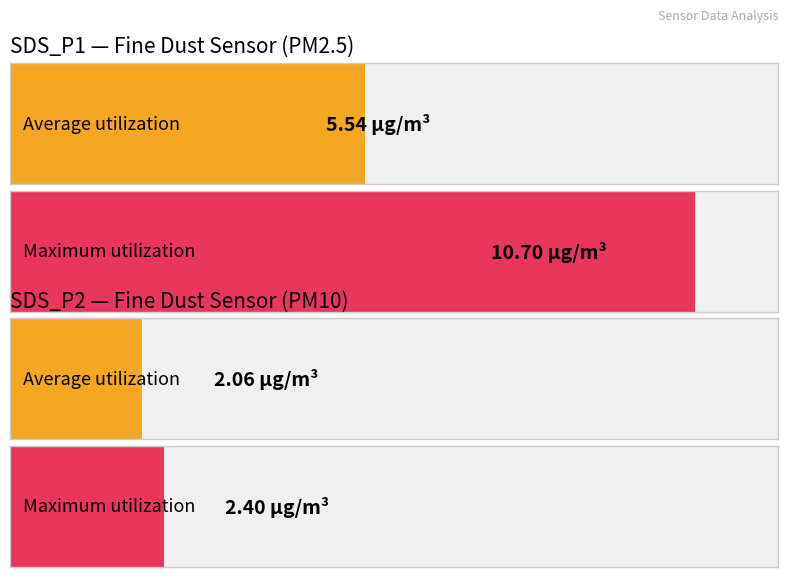

What are all the series names shown in the legend?

SDS_P1, SDS_P2